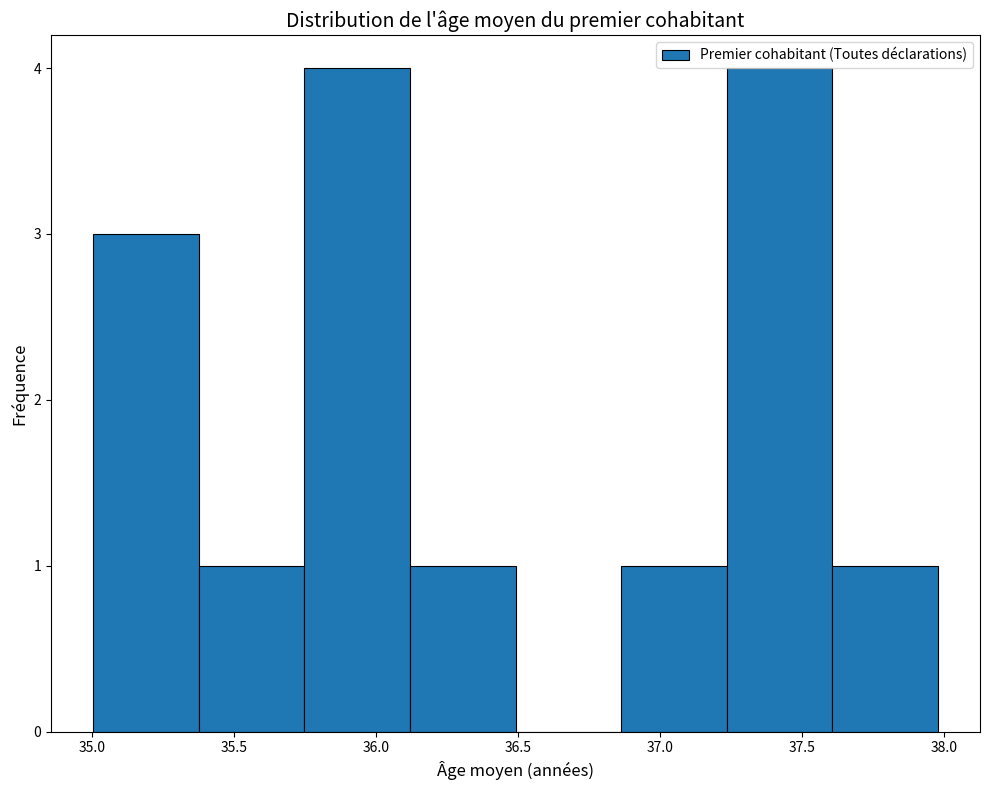

Reading left to right, transcribe this chart: for each bar, give the range it covers on the x-axis and its height. Neither the bar edges nor the heights are printed on the chart, so give them approximately, as read against the axes.

35.00 to 35.40: 3
35.40 to 35.75: 1
35.75 to 36.10: 4
36.10 to 36.50: 1
36.50 to 36.85: 0
36.85 to 37.25: 1
37.25 to 37.60: 4
37.60 to 38.00: 1